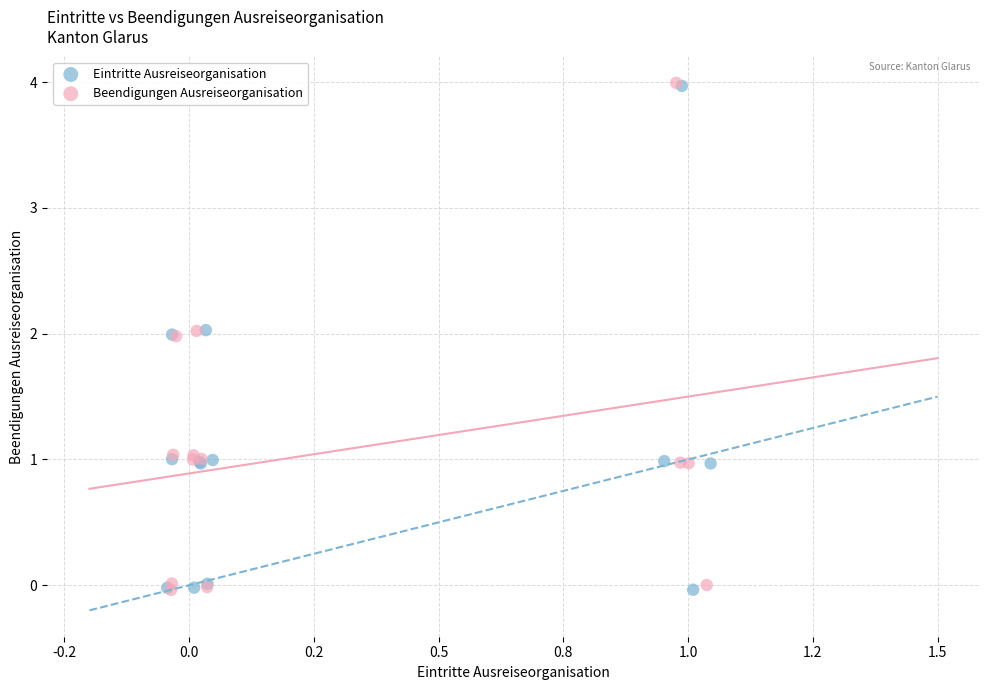

What are all the series names shown in the legend?

Eintritte Ausreiseorganisation, Beendigungen Ausreiseorganisation